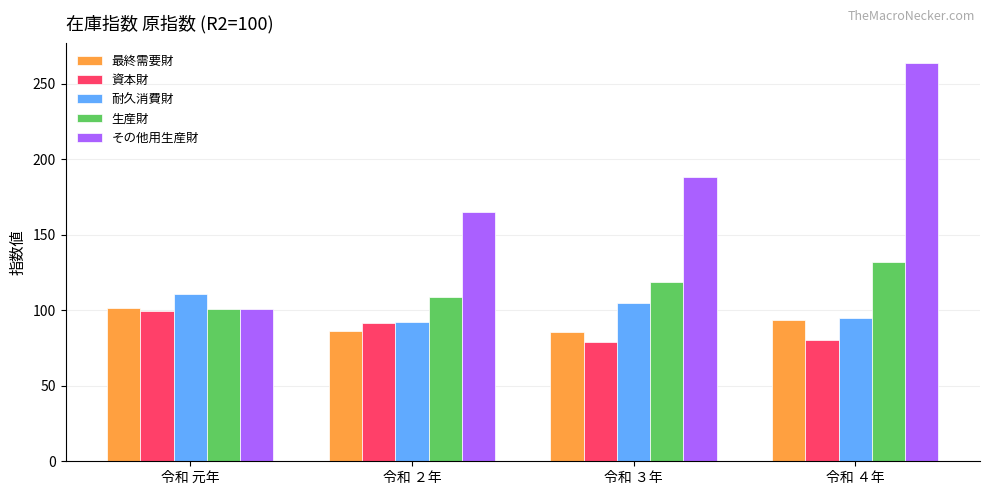

At which category does the chart reach its peak across all series?

令和 ４年